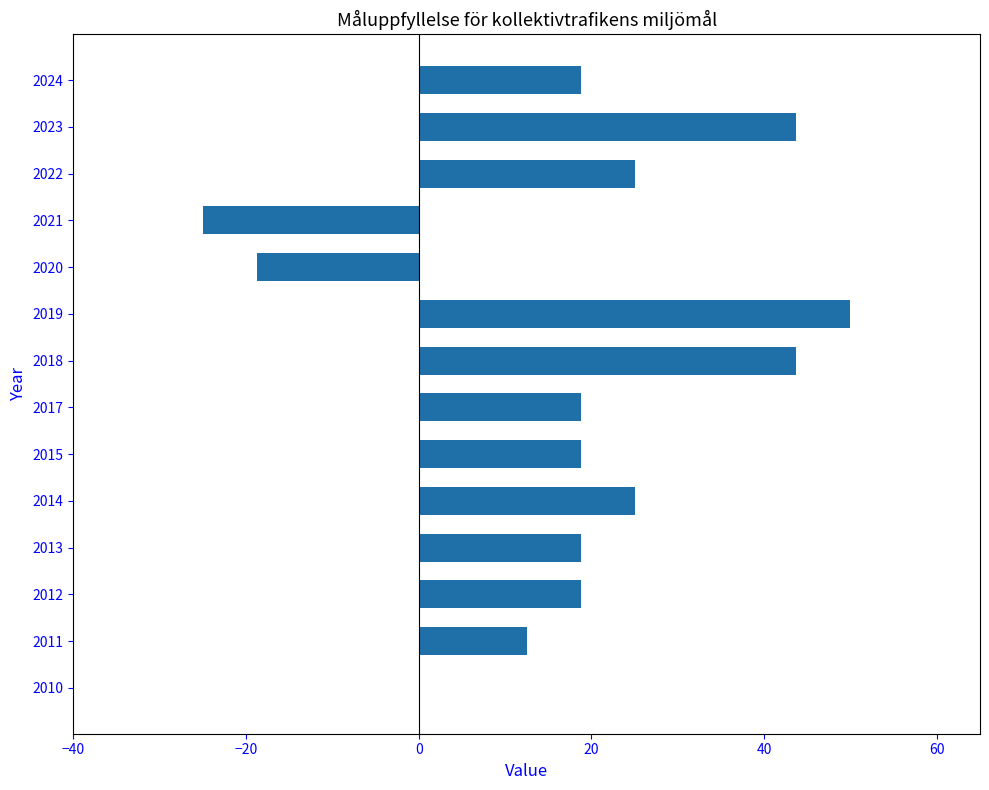

What is the maximum value shown in the chart?

50.0